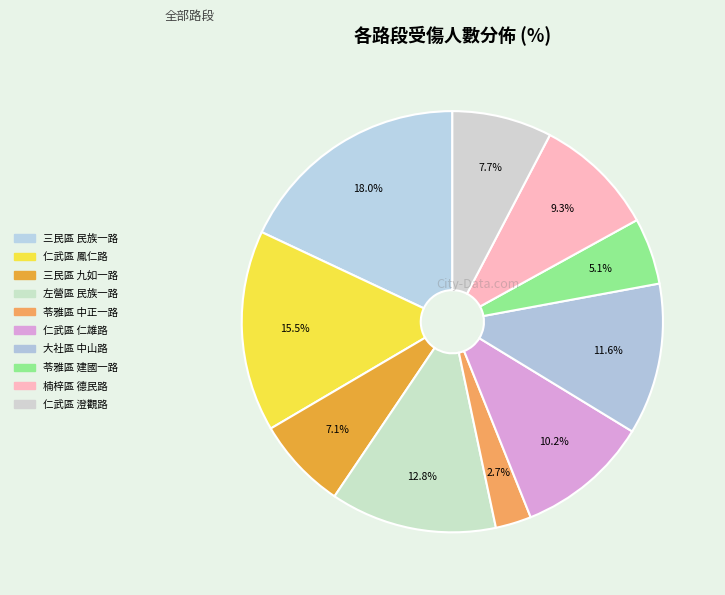

Count the number of slices in the pie.

10